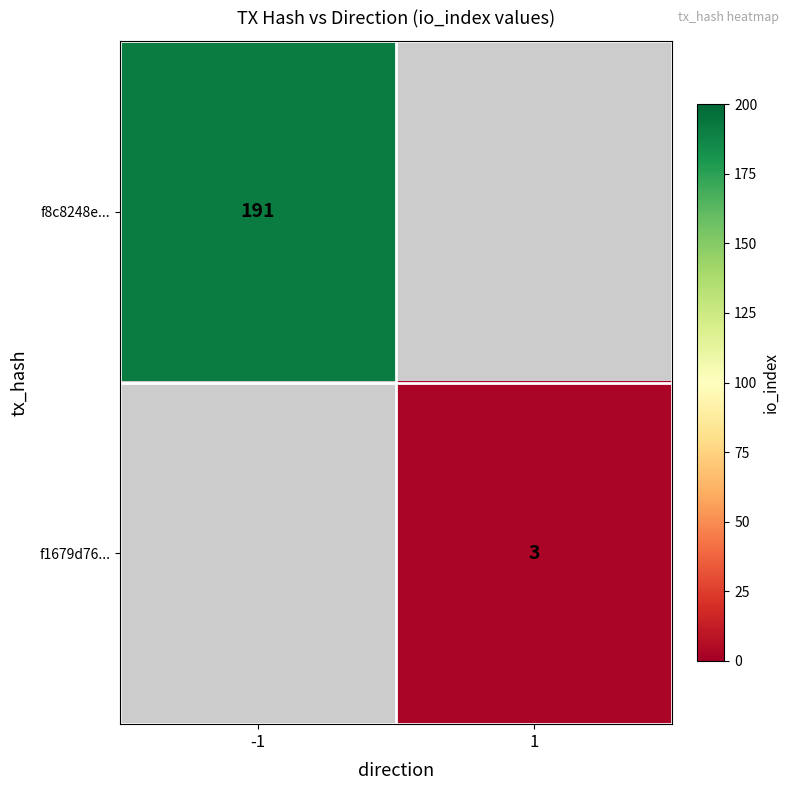

The f1679d76... series shows 4 at 1. True or false?

False